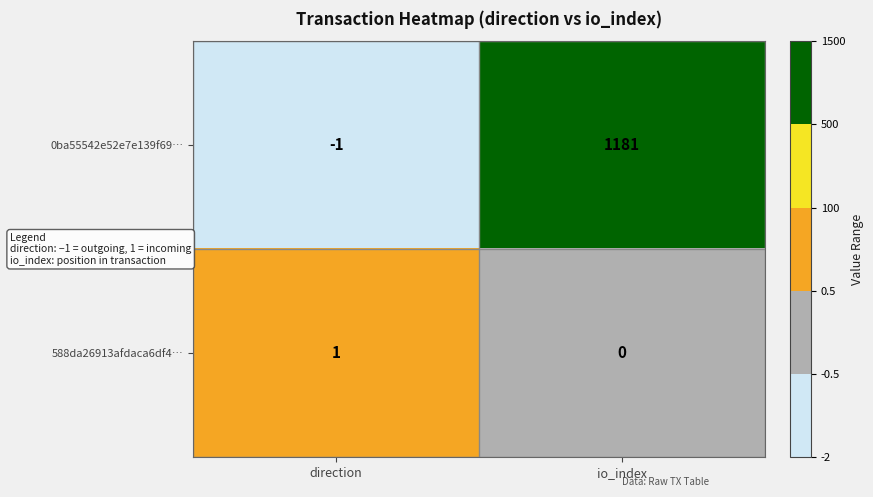

Which series has the largest range (max minus min)?

0ba55542e52e7e139f69…